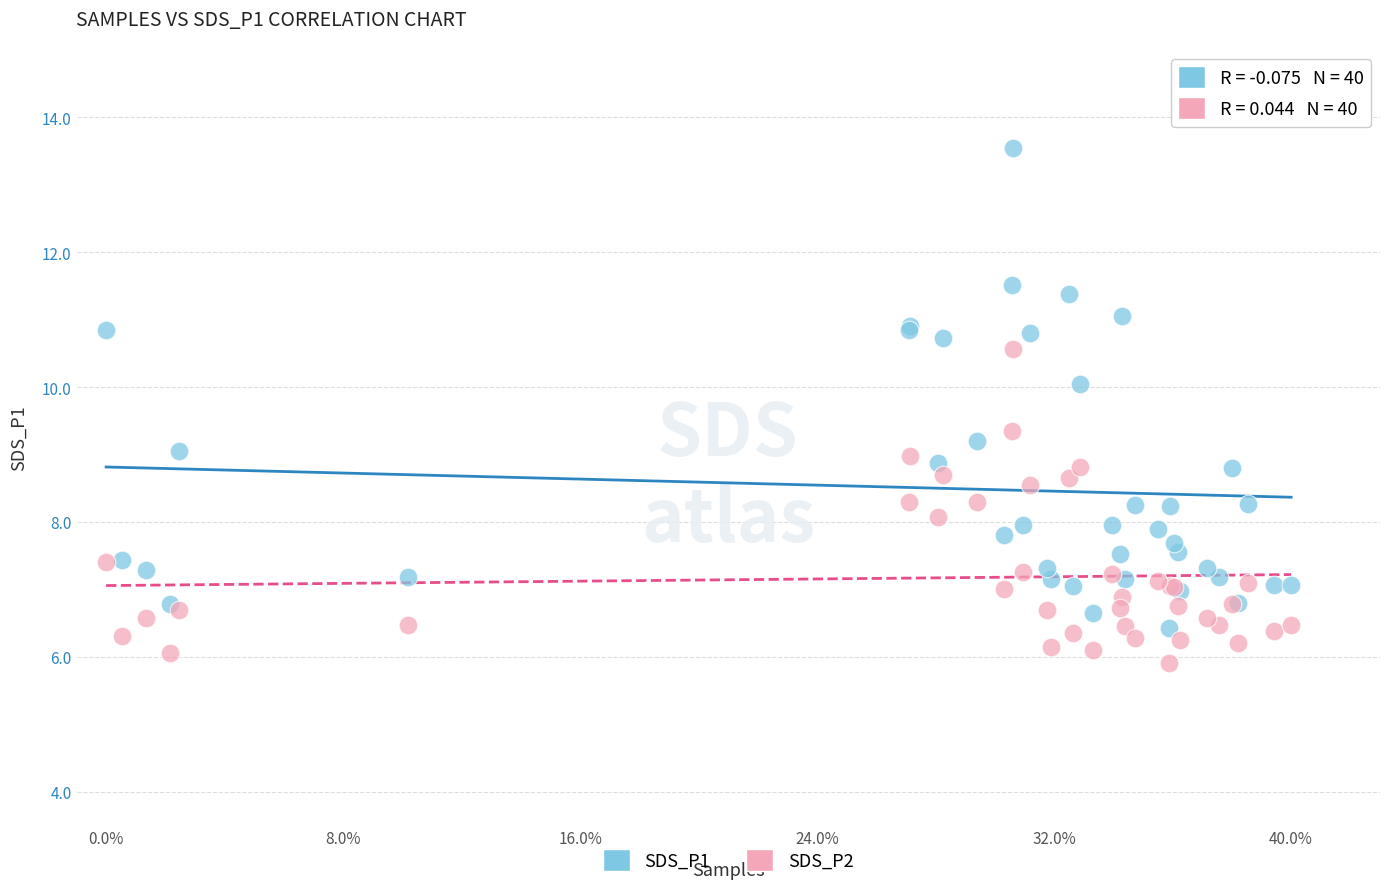

Which series has the widest spread of Y values?

SDS_P1